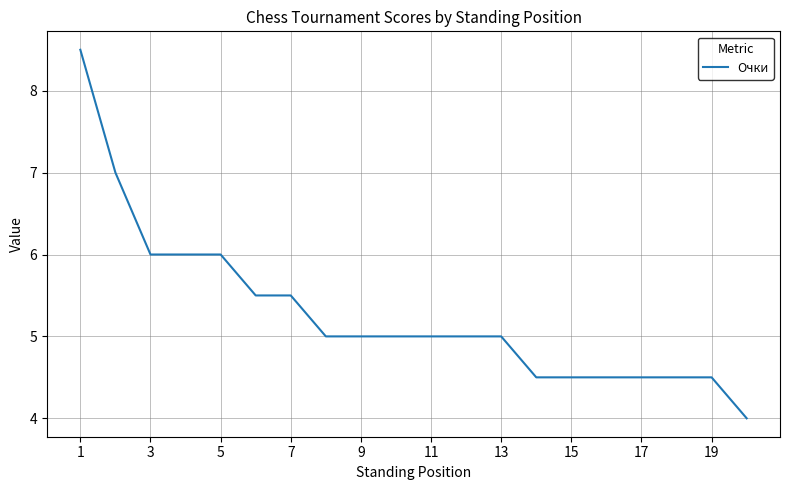

What is the maximum value shown in the chart?

8.5